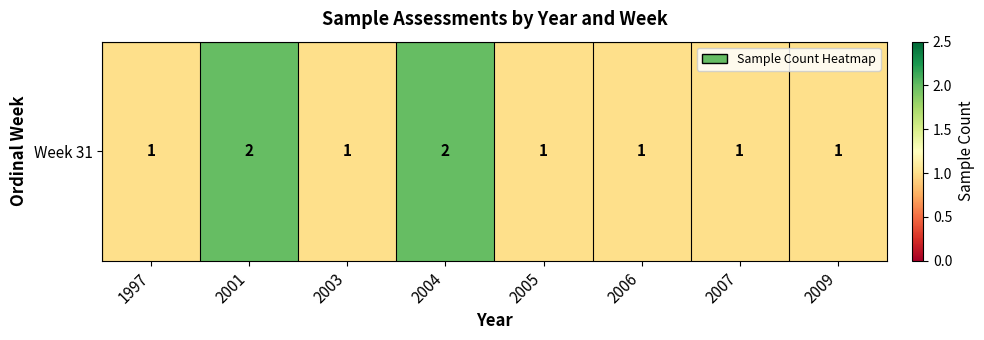

What is the difference between the second highest and minimum values?

1